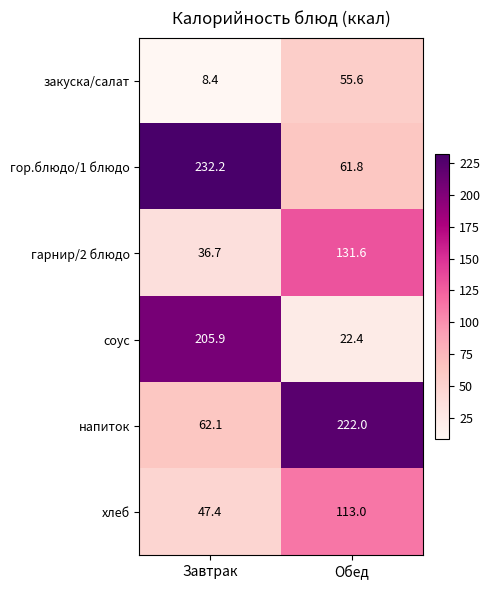

Is it true that закуска/салат equals 14.3 at Завтрак?

False